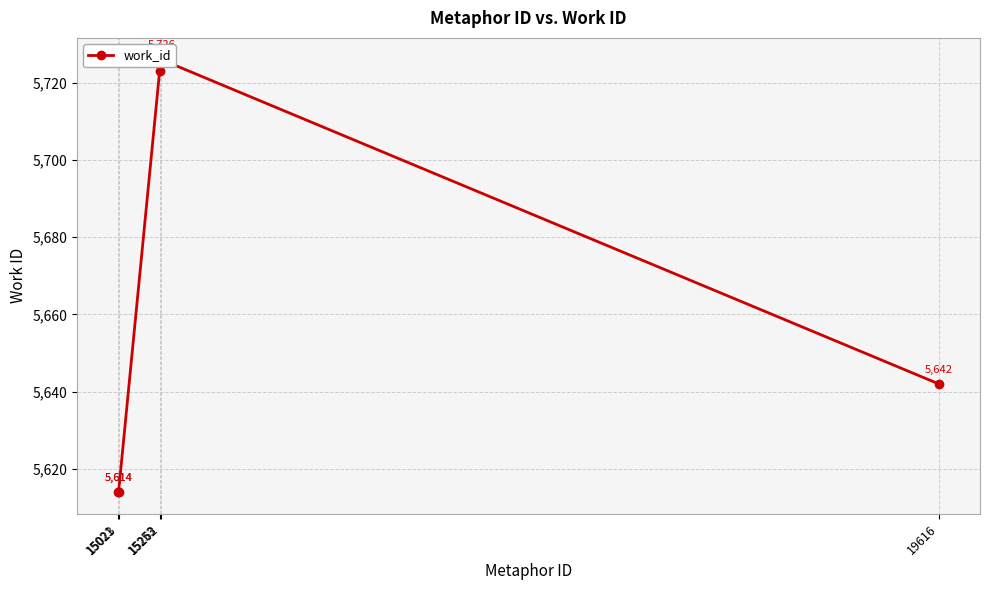

What is the change in value from 15262 to 19616?

-84